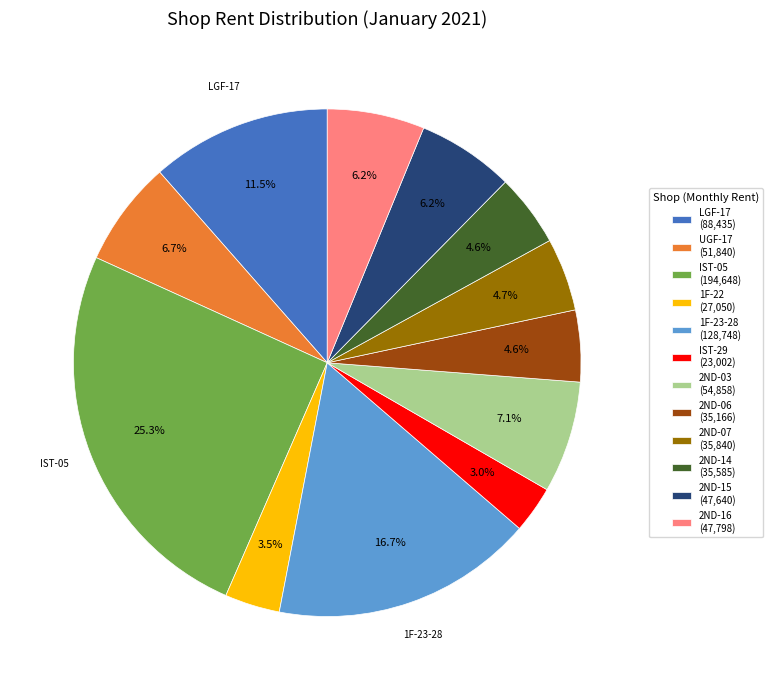

Approximately how many times larger is the value at IST-05 compared to 1F-22?

7.2